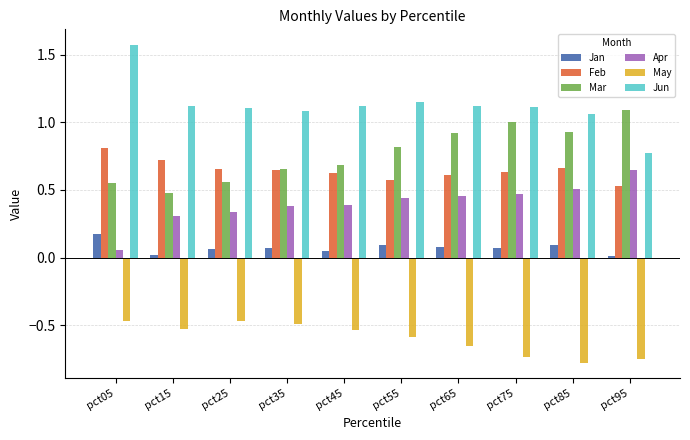

Which series has the largest total across all categories?

Jun